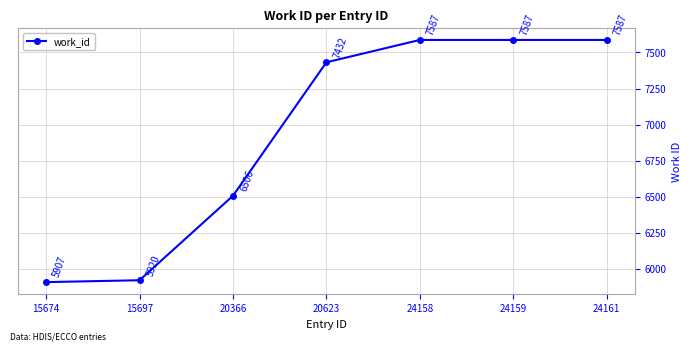

What is the maximum value shown in the chart?

7587